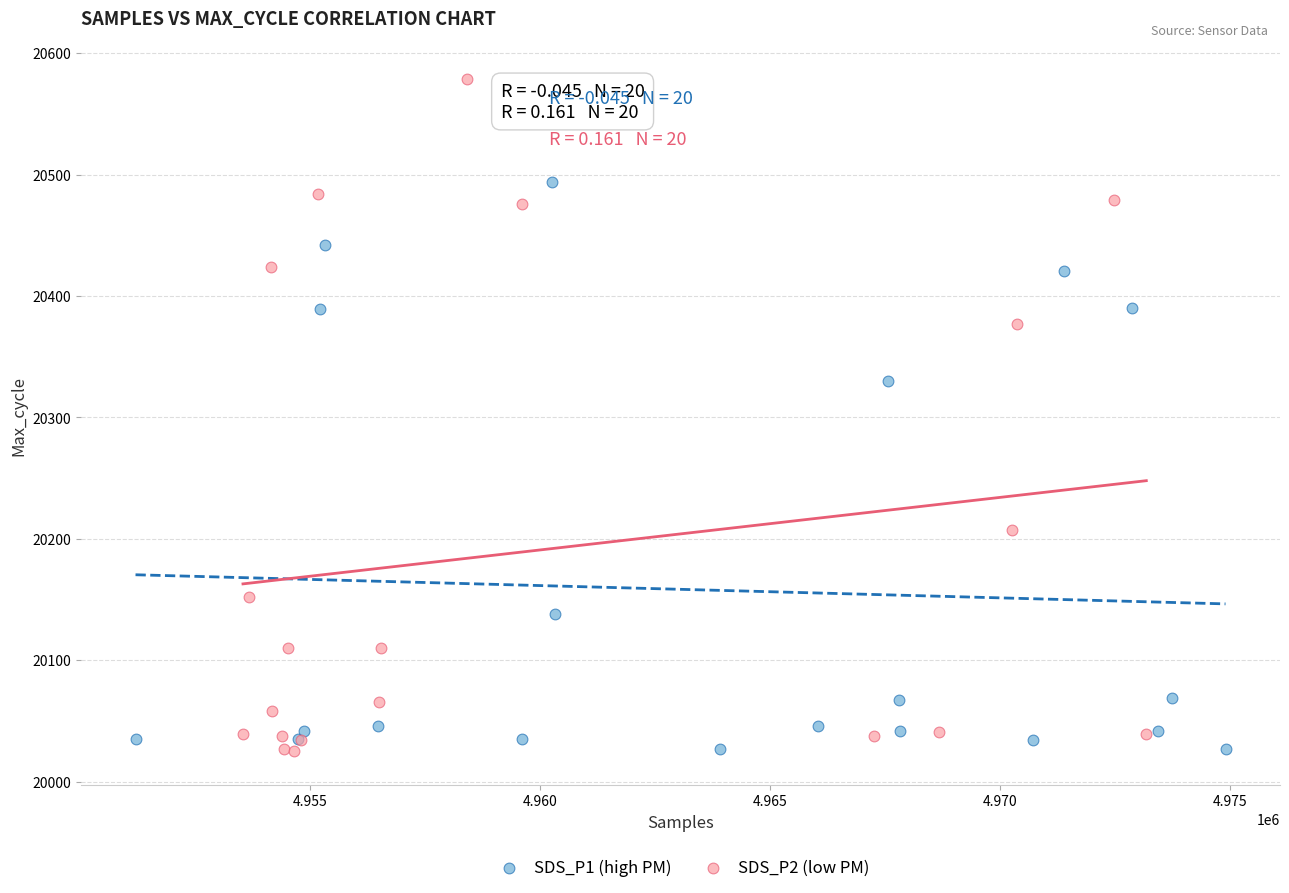

Which series reaches the maximum Y coordinate?

SDS_P2 (low PM)